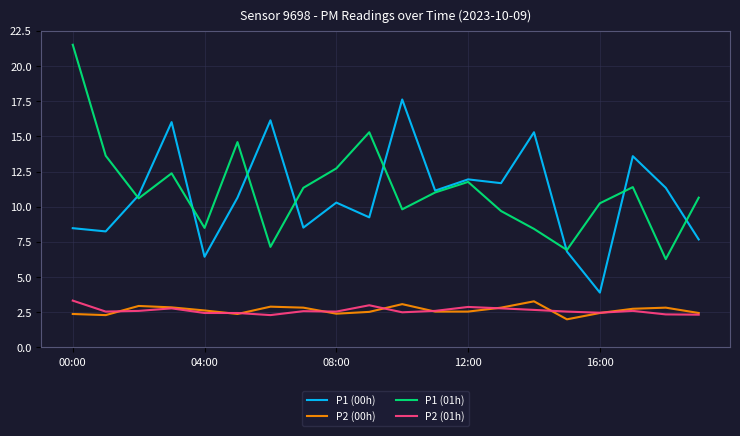

What is the greatest value displayed?

21.5